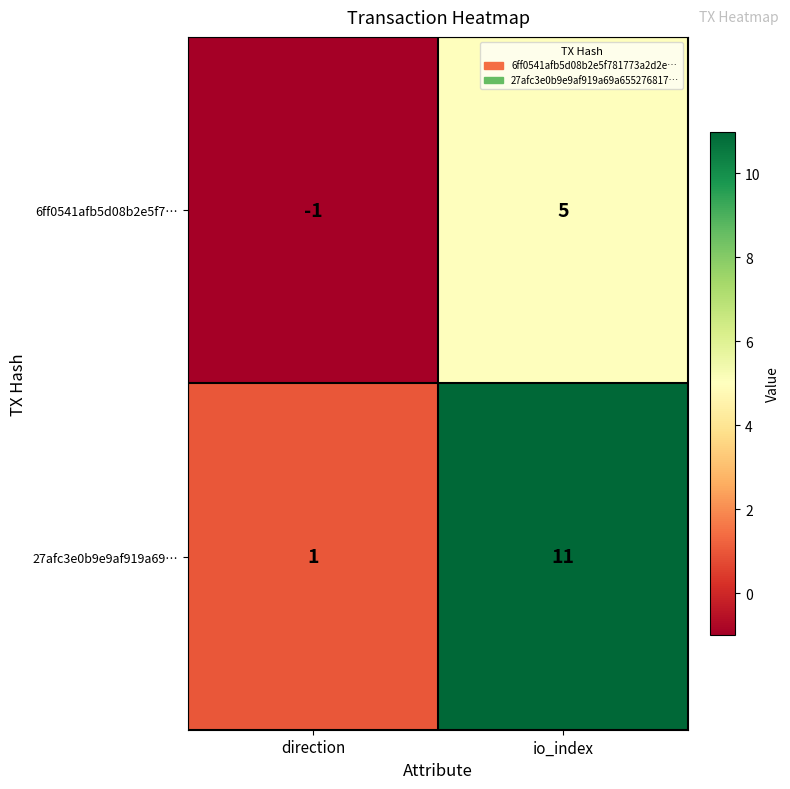

The value of 27afc3e0b9e9af919a69… at direction is 1. True or false?

True